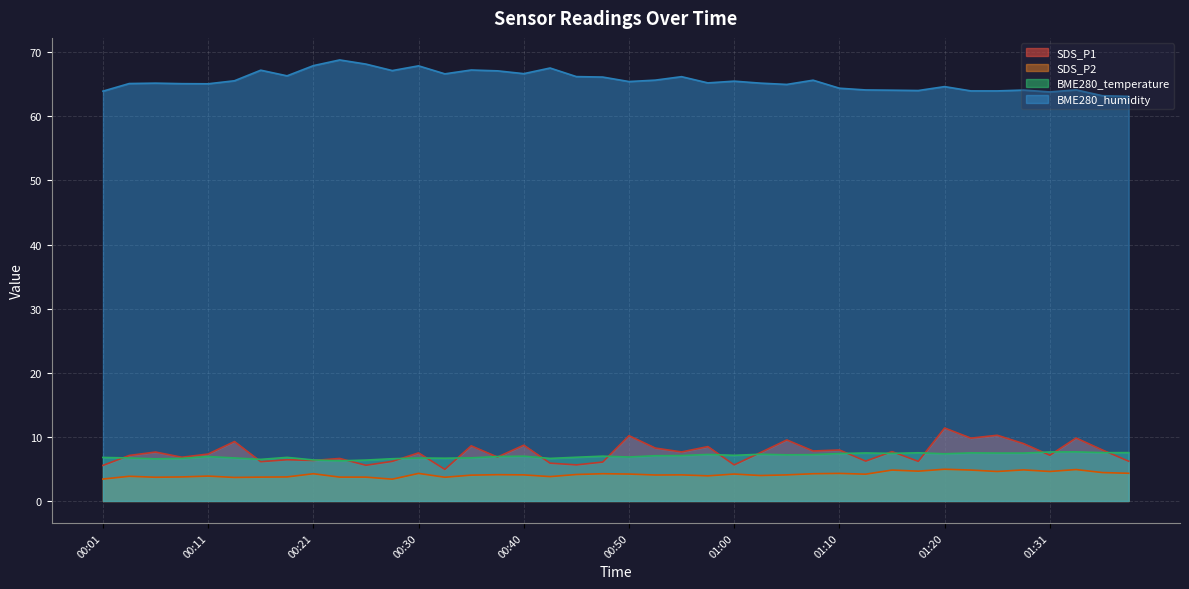

Reading right to left, transcribe all the data shown in this chart.

SDS_P1: 01:38=6.2	01:36=8.0	01:33=9.8	01:31=7.1	01:28=8.9	01:26=10.2	01:23=9.8	01:20=11.4	01:18=6.2	01:15=7.7	01:13=6.2	01:10=8.0	01:08=7.8	01:05=9.5	01:02=7.5	01:00=5.6	00:57=8.5	00:55=7.7	00:52=8.2	00:50=10.2	00:47=6.1	00:45=5.6	00:42=5.9	00:40=8.7	00:38=6.8	00:35=8.6	00:33=4.9	00:30=7.5	00:28=6.2	00:25=5.6	00:23=6.6	00:21=6.3	00:18=6.4	00:16=6.1	00:13=9.3	00:11=7.3	00:08=6.8	00:06=7.6	00:03=7.1	00:01=5.5
SDS_P2: 01:38=4.3	01:36=4.4	01:33=4.9	01:31=4.6	01:28=4.8	01:26=4.6	01:23=4.8	01:20=5.0	01:18=4.7	01:15=4.8	01:13=4.2	01:10=4.3	01:08=4.2	01:05=4.1	01:02=4.0	01:00=4.2	00:57=3.9	00:55=4.1	00:52=4.0	00:50=4.2	00:47=4.2	00:45=4.1	00:42=3.8	00:40=4.1	00:38=4.1	00:35=4.0	00:33=3.7	00:30=4.3	00:28=3.4	00:25=3.7	00:23=3.7	00:21=4.2	00:18=3.8	00:16=3.7	00:13=3.7	00:11=3.9	00:08=3.8	00:06=3.7	00:03=3.9	00:01=3.4
BME280_temperature: 01:38=7.5	01:36=7.5	01:33=7.7	01:31=7.6	01:28=7.5	01:26=7.5	01:23=7.5	01:20=7.4	01:18=7.5	01:15=7.4	01:13=7.5	01:10=7.4	01:08=7.2	01:05=7.2	01:02=7.3	01:00=7.1	00:57=7.3	00:55=7.1	00:52=7.1	00:50=6.9	00:47=7.0	00:45=6.8	00:42=6.6	00:40=7.0	00:38=6.9	00:35=6.7	00:33=6.7	00:30=6.7	00:28=6.6	00:25=6.4	00:23=6.3	00:21=6.4	00:18=6.8	00:16=6.5	00:13=6.7	00:11=6.9	00:08=6.6	00:06=6.6	00:03=6.7	00:01=6.8
BME280_humidity: 01:38=63.1	01:36=63.2	01:33=64.1	01:31=63.8	01:28=64.1	01:26=64.0	01:23=64.0	01:20=64.6	01:18=64.0	01:15=64.1	01:13=64.1	01:10=64.4	01:08=65.6	01:05=65.0	01:02=65.2	01:00=65.5	00:57=65.2	00:55=66.2	00:52=65.6	00:50=65.4	00:47=66.1	00:45=66.2	00:42=67.5	00:40=66.7	00:38=67.1	00:35=67.2	00:33=66.6	00:30=67.9	00:28=67.1	00:25=68.1	00:23=68.8	00:21=67.9	00:18=66.3	00:16=67.2	00:13=65.5	00:11=65.1	00:08=65.1	00:06=65.2	00:03=65.1	00:01=63.9